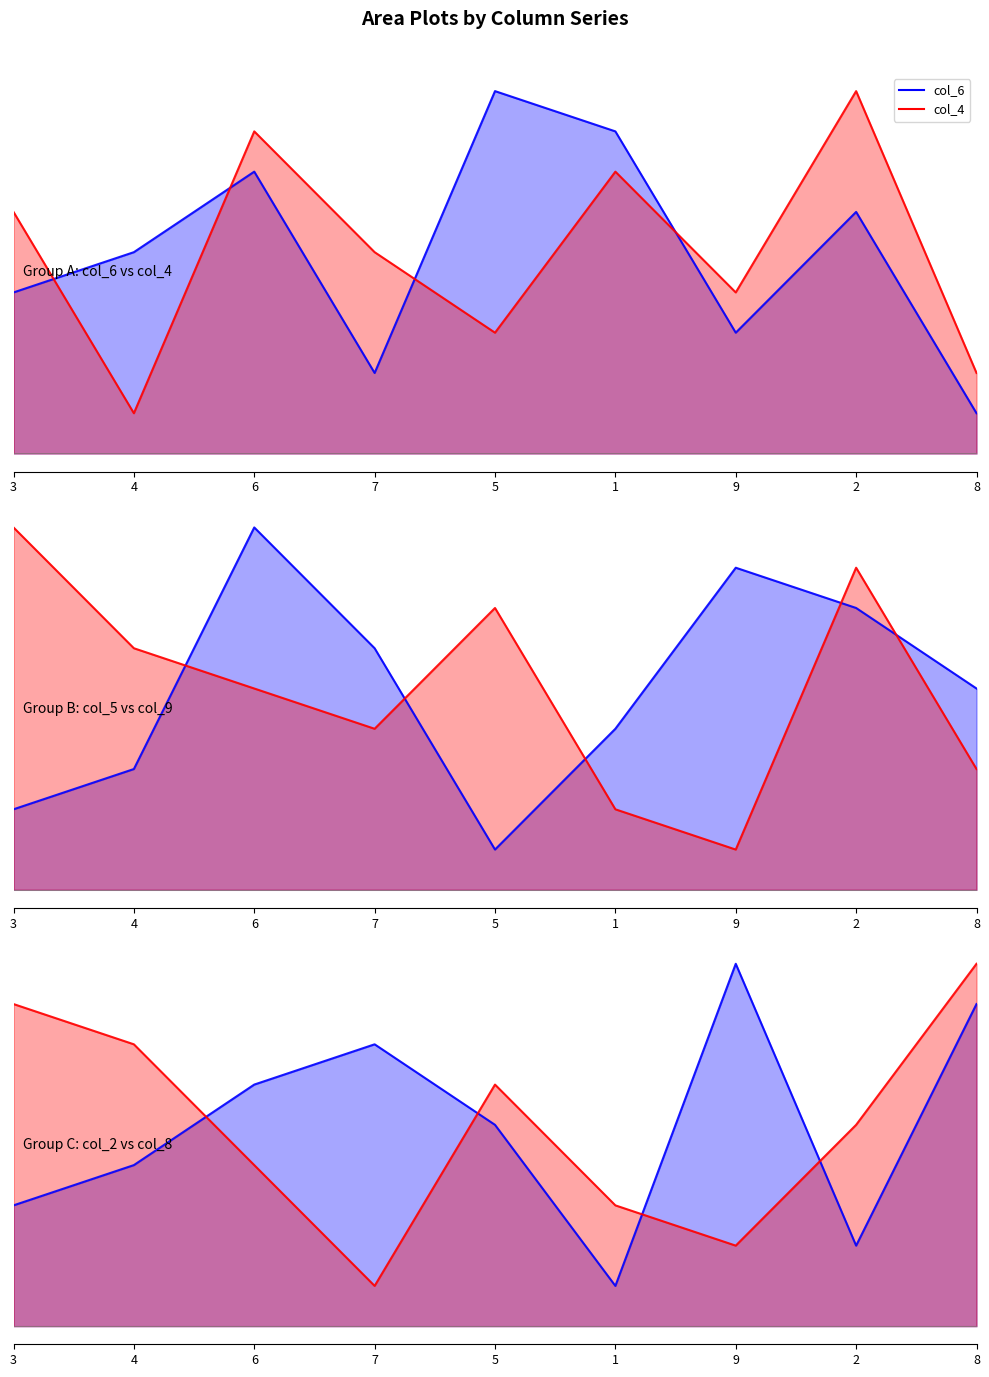

What is the label of the 6th point from the left?

1